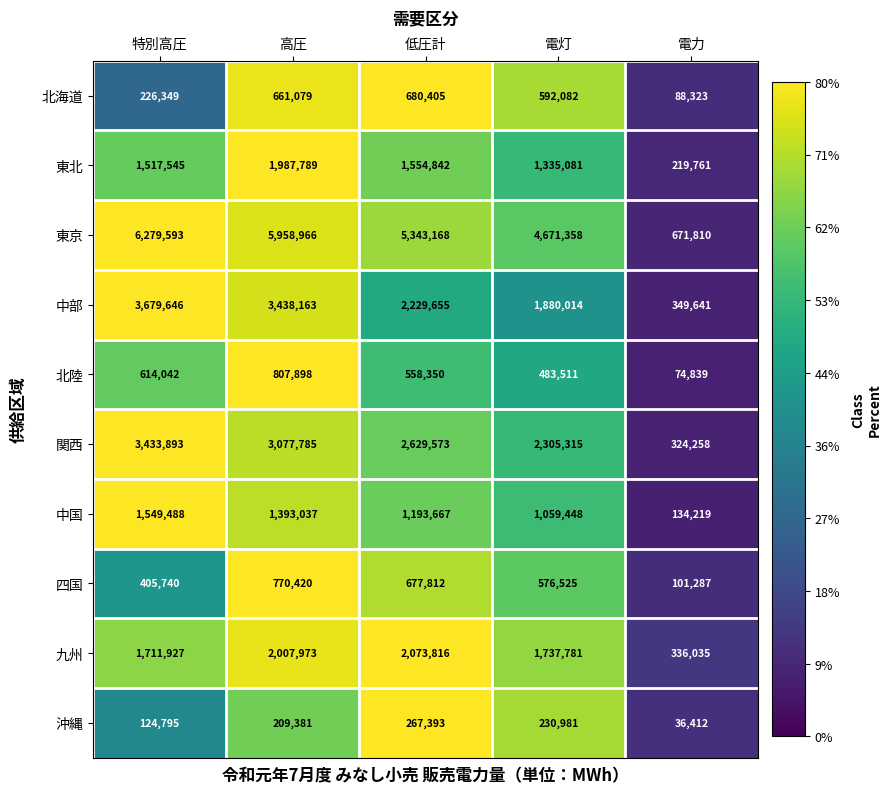

The value of 北海道 at 高圧 is 661079. True or false?

True